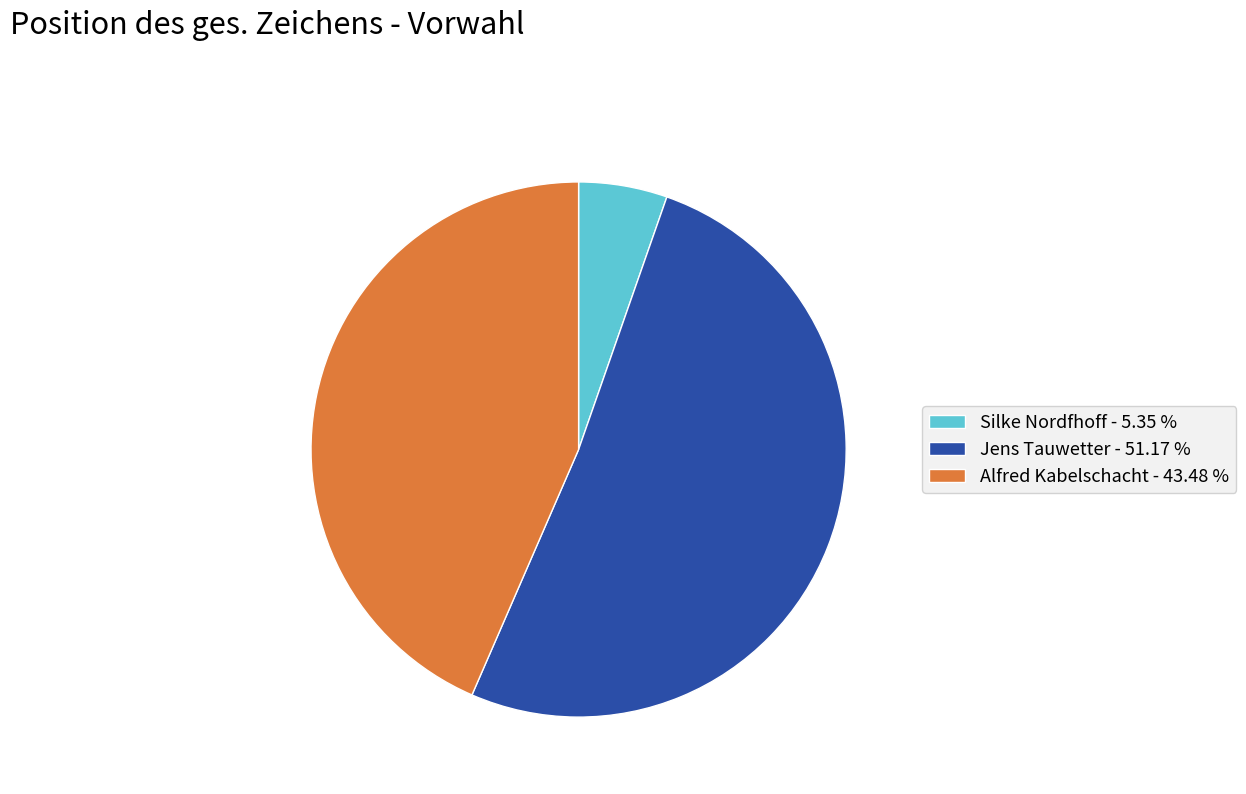

The Silke Nordfhoff slice represents 11% of the pie. True or false?

False